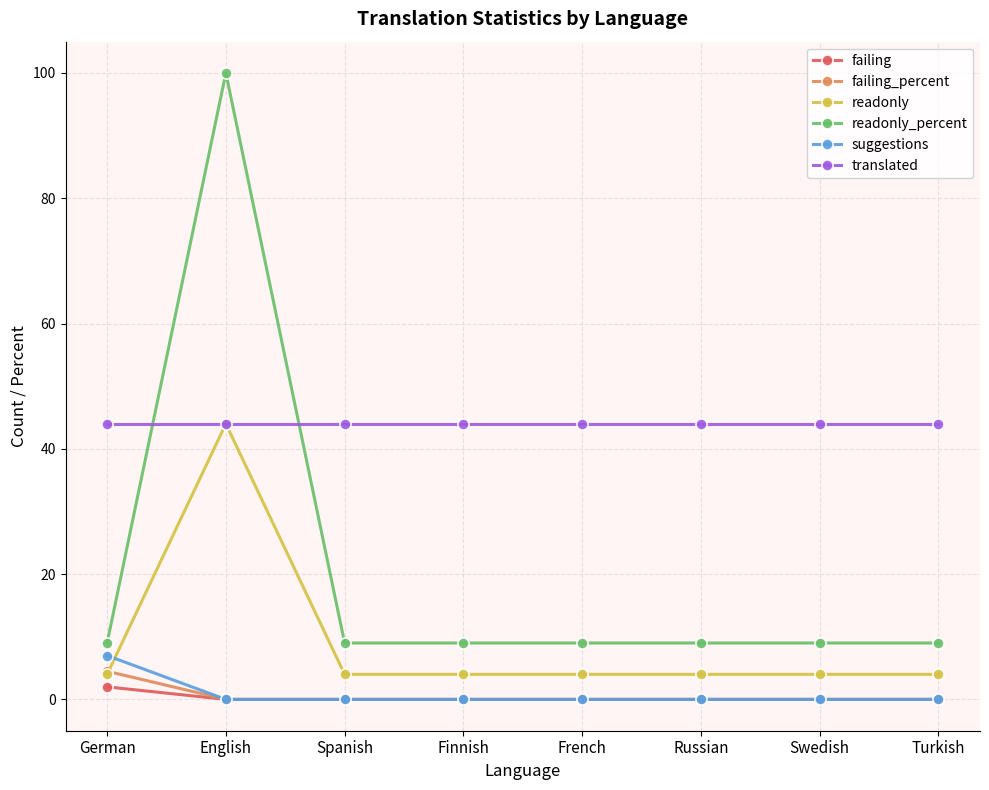

What value does the readonly series have at Russian?

4.0